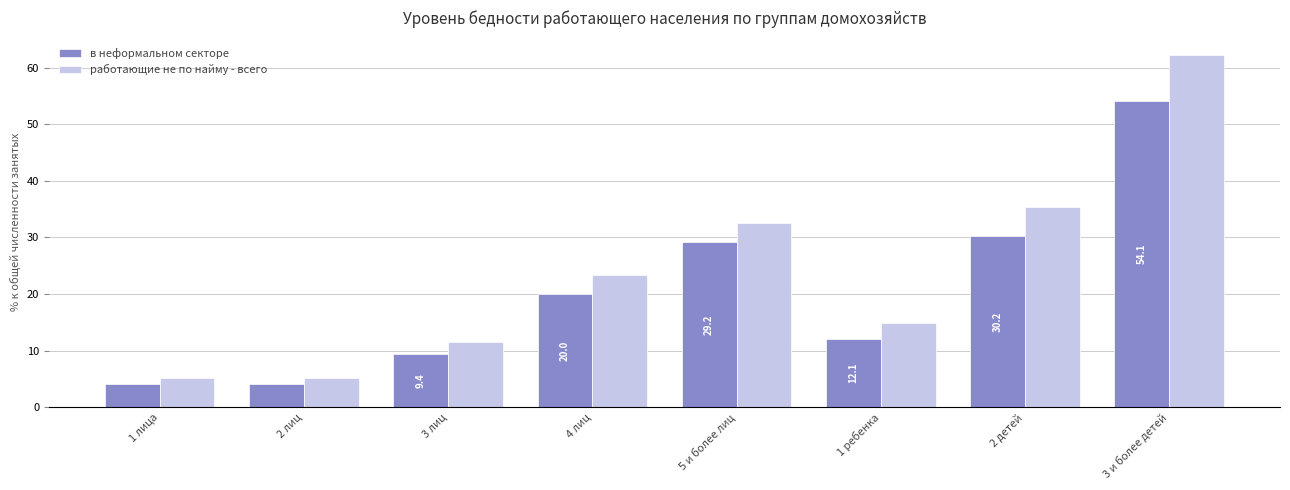

What position from the right is 1 лица?

8